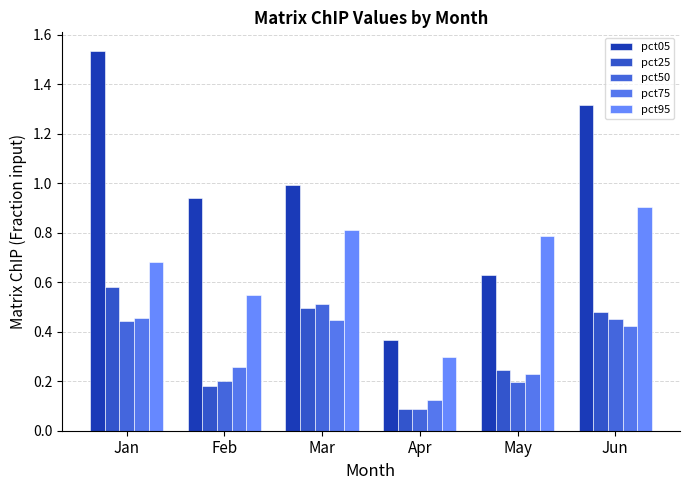

What is the average value of the pct25 series?

0.3